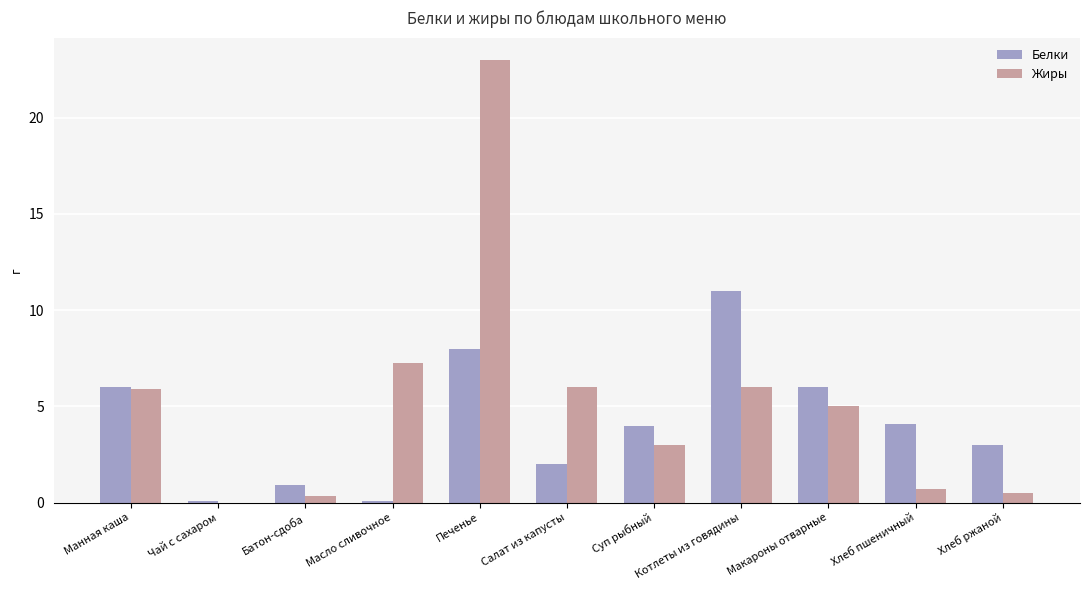

At which category is the sum across all series the highest?

Печенье